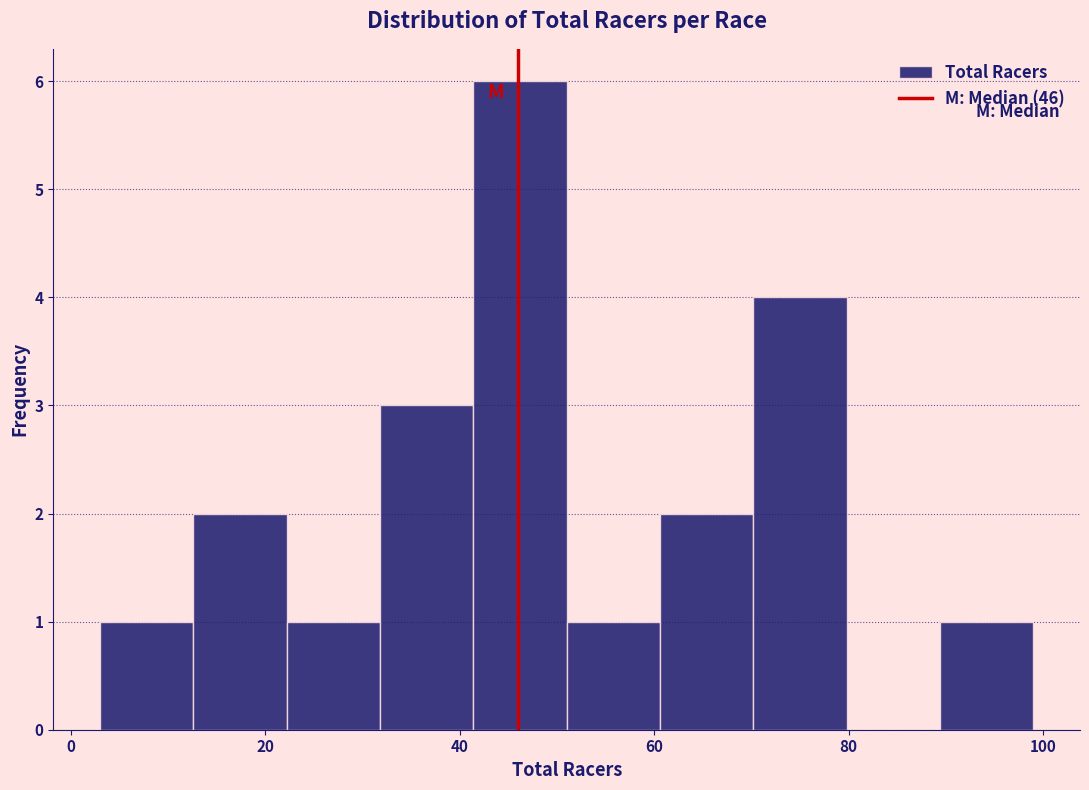

Which range on the x-axis has the tallest bar?

41.4 to 51.0